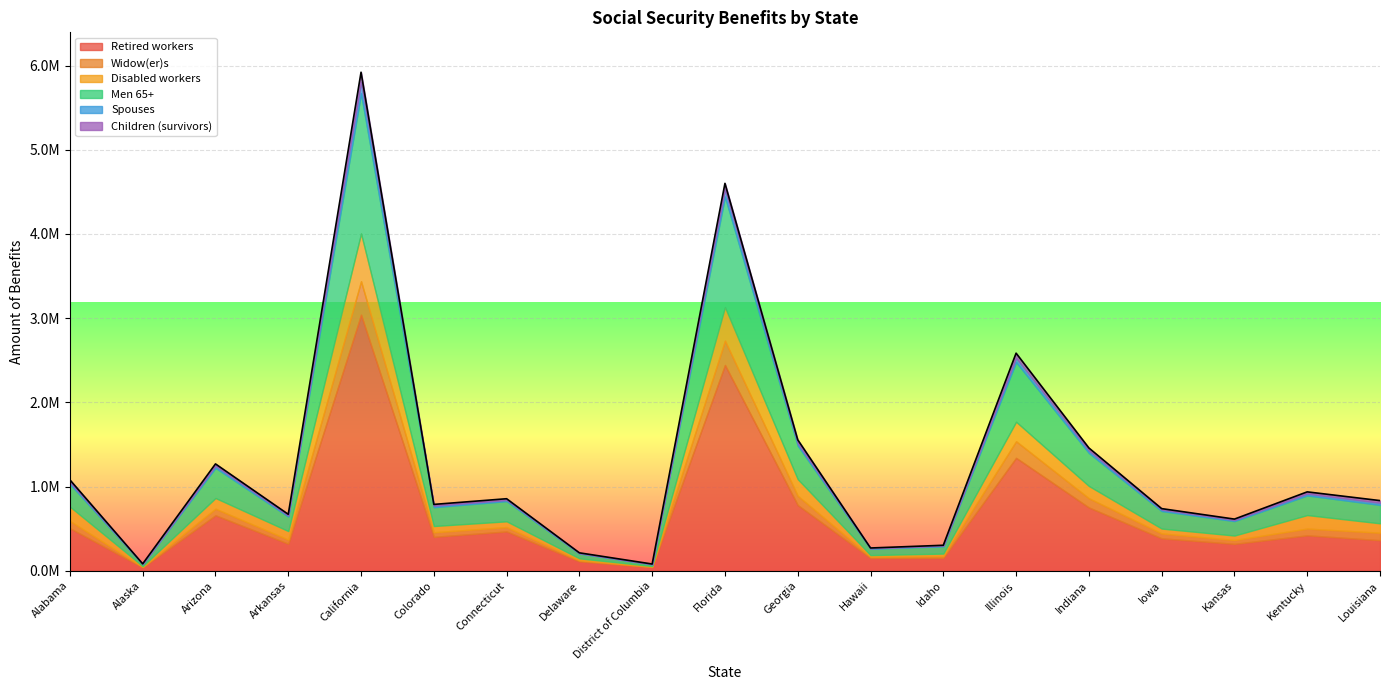

Which label corresponds to the smallest value in the chart?

District of Columbia